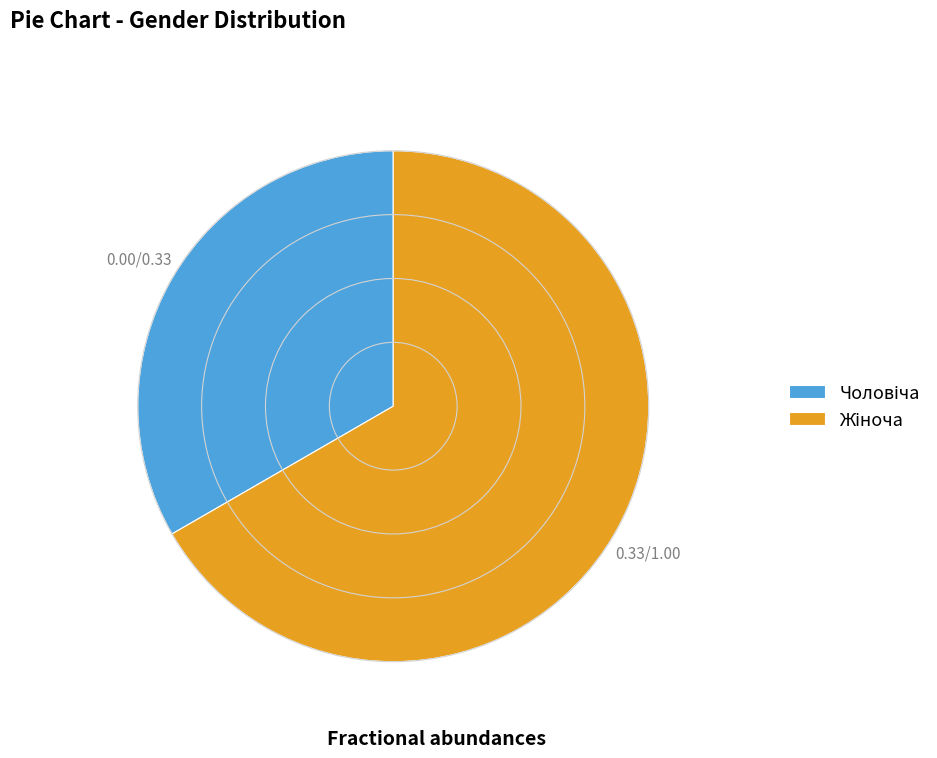

Is there a majority slice in this chart?

Yes